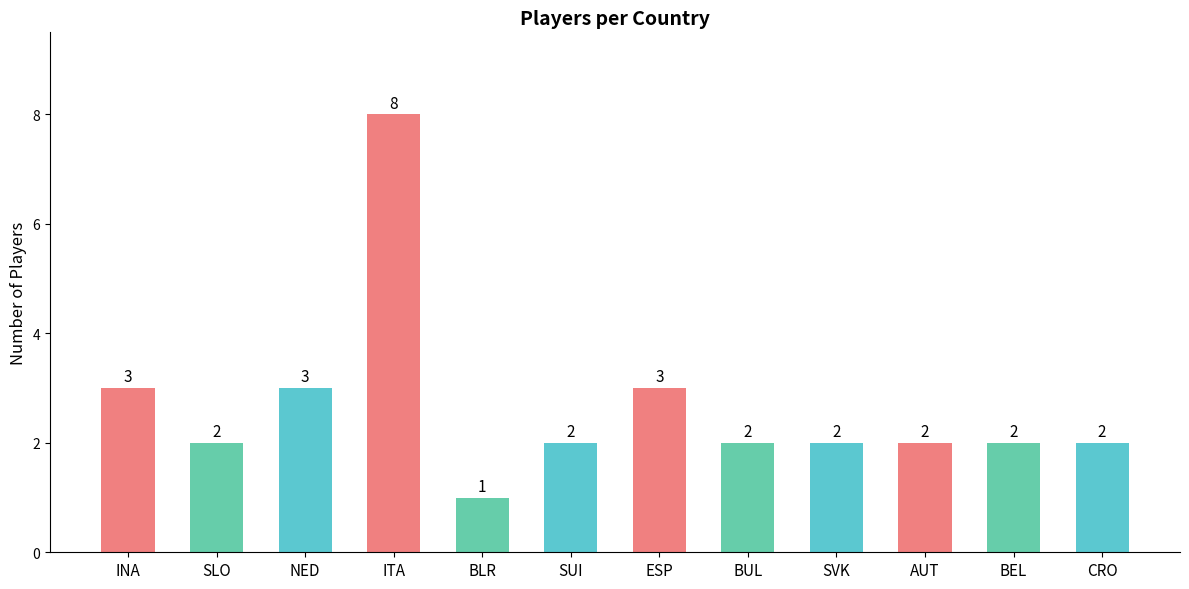

How many bars are there in total?

12